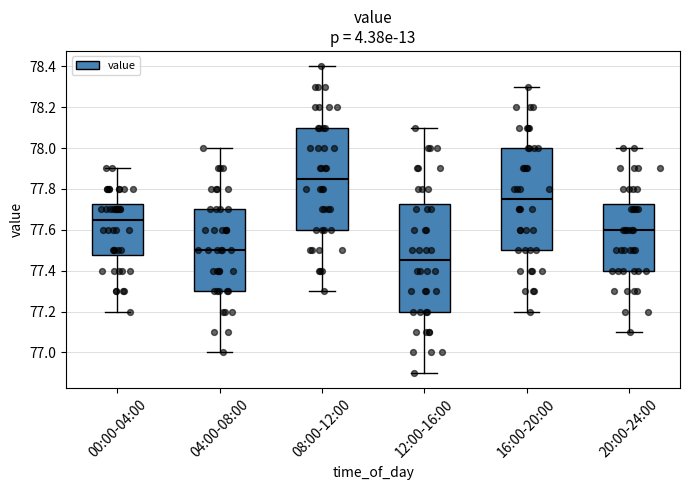

Reading left to right, read every box against the y-axis: the position of its median line, the range the box covers, and the ends of its whiskers. The values are not printed on the chart, so give them approximately, as read against the axis.

00:00-04:00: median 77.66, box 77.48 to 77.72, whiskers 77.20 to 77.90
04:00-08:00: median 77.50, box 77.30 to 77.70, whiskers 77.00 to 78.00
08:00-12:00: median 77.86, box 77.60 to 78.10, whiskers 77.30 to 78.40
12:00-16:00: median 77.46, box 77.20 to 77.72, whiskers 76.90 to 78.10
16:00-20:00: median 77.76, box 77.50 to 78.00, whiskers 77.20 to 78.30
20:00-24:00: median 77.60, box 77.40 to 77.72, whiskers 77.10 to 78.00